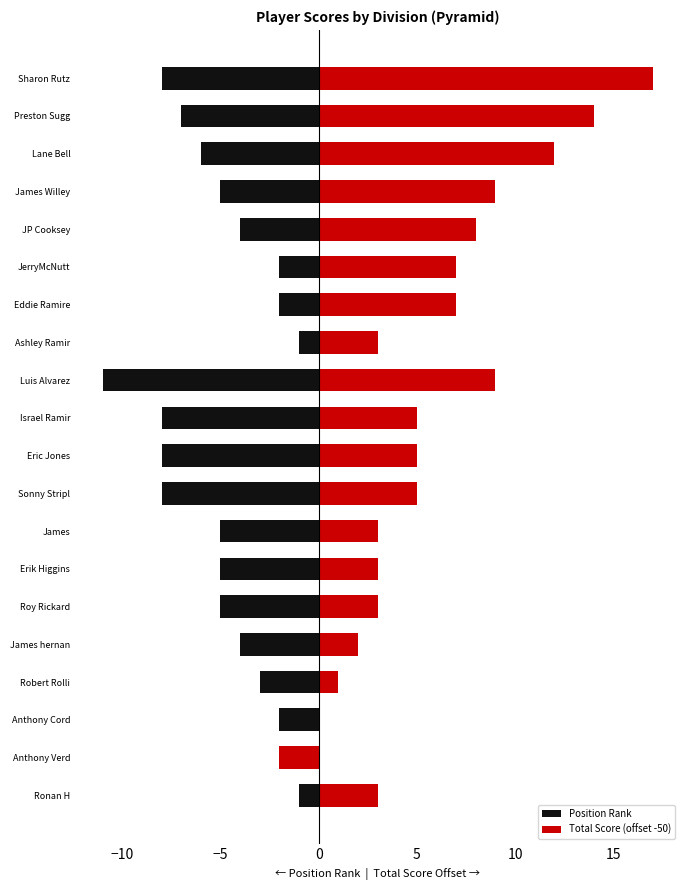

What is the difference between the Total Score (offset -50) values at Sonny Stripl and James Willey?

4